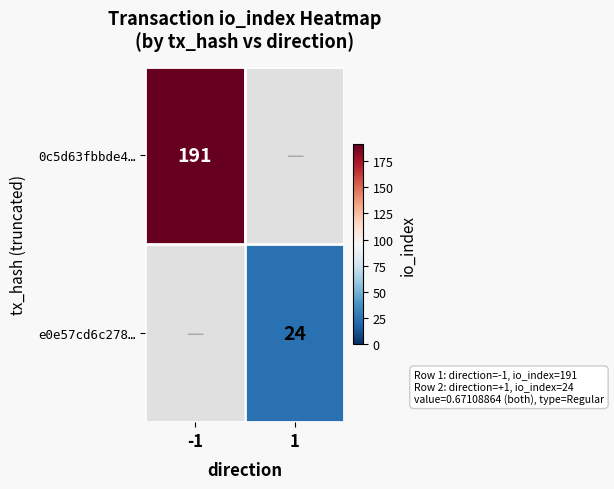

Is it true that 0c5d63fbbde4… equals 64 at -1?

False